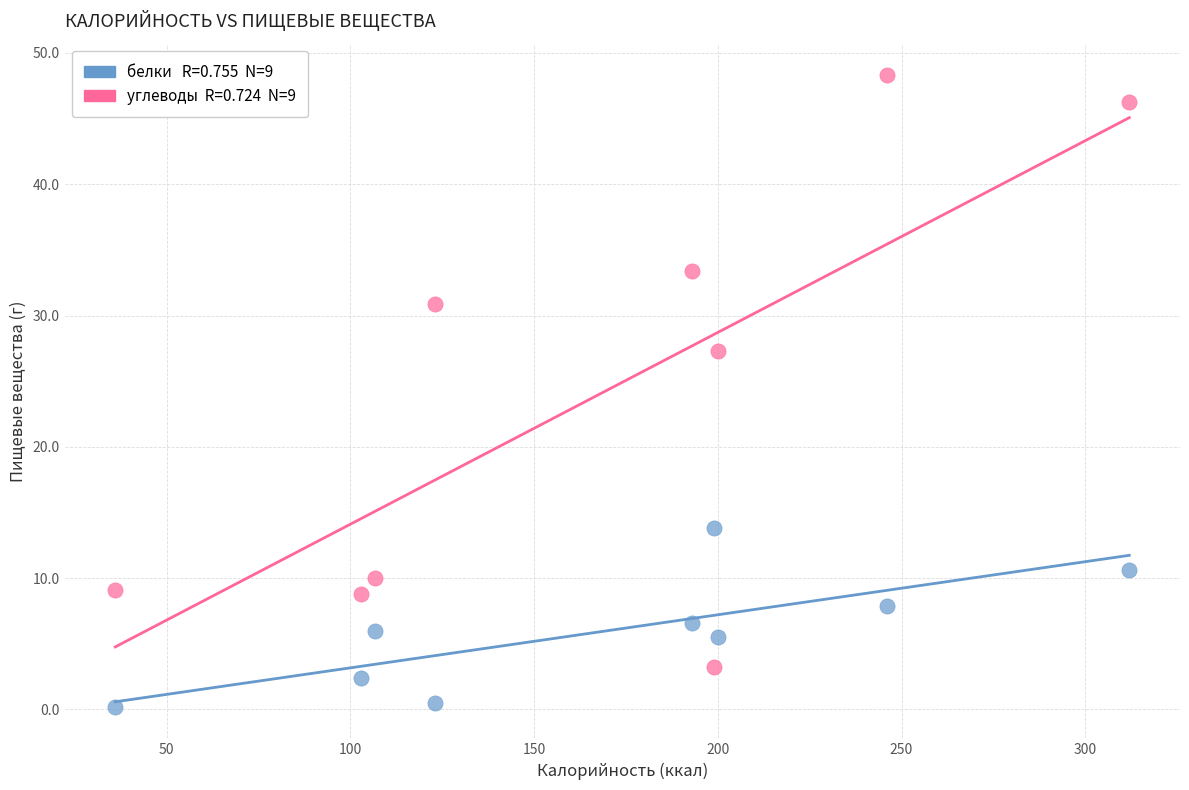

Across all data points, what is the range of Y values (max minus min)?

48.1